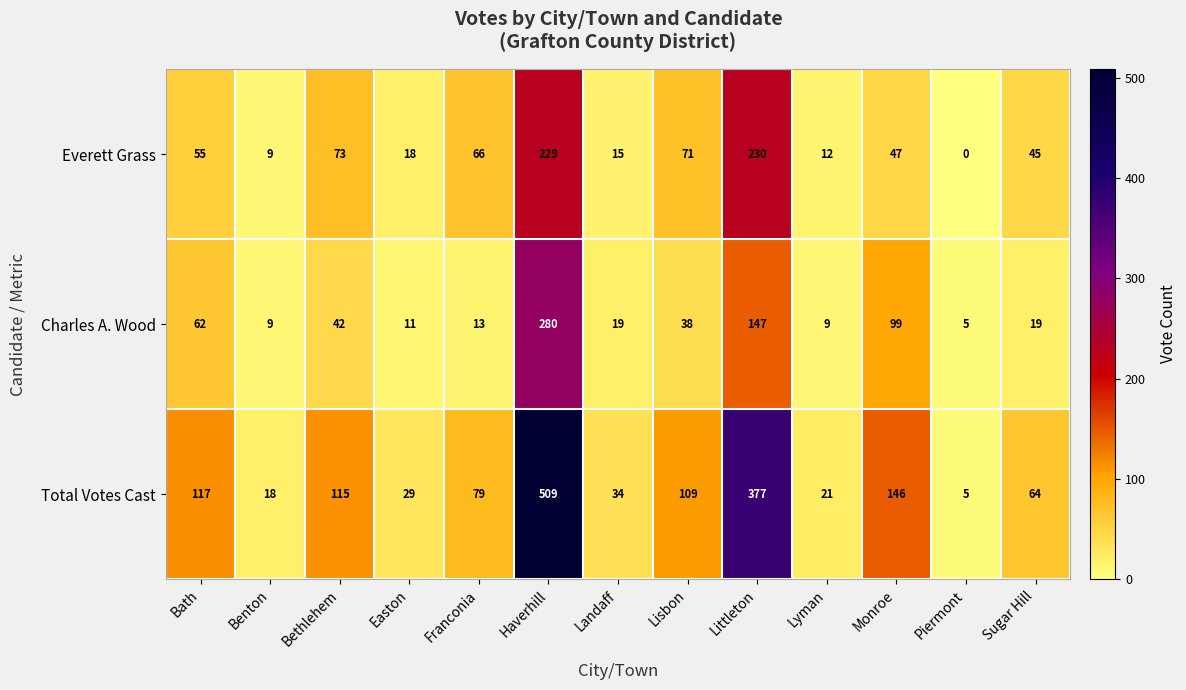

Which category has the lowest value across all series?

Piermont